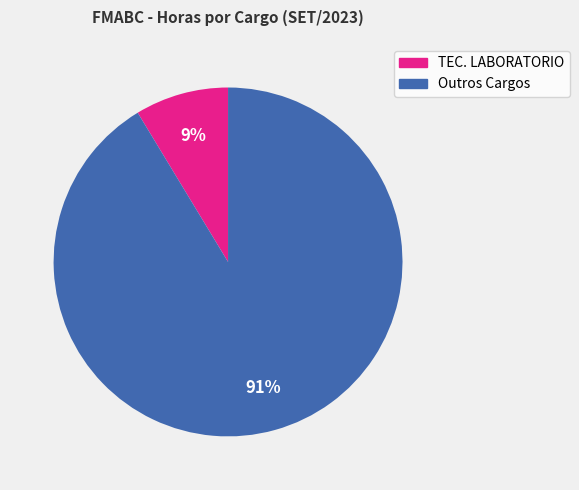

Is there a majority slice in this chart?

Yes